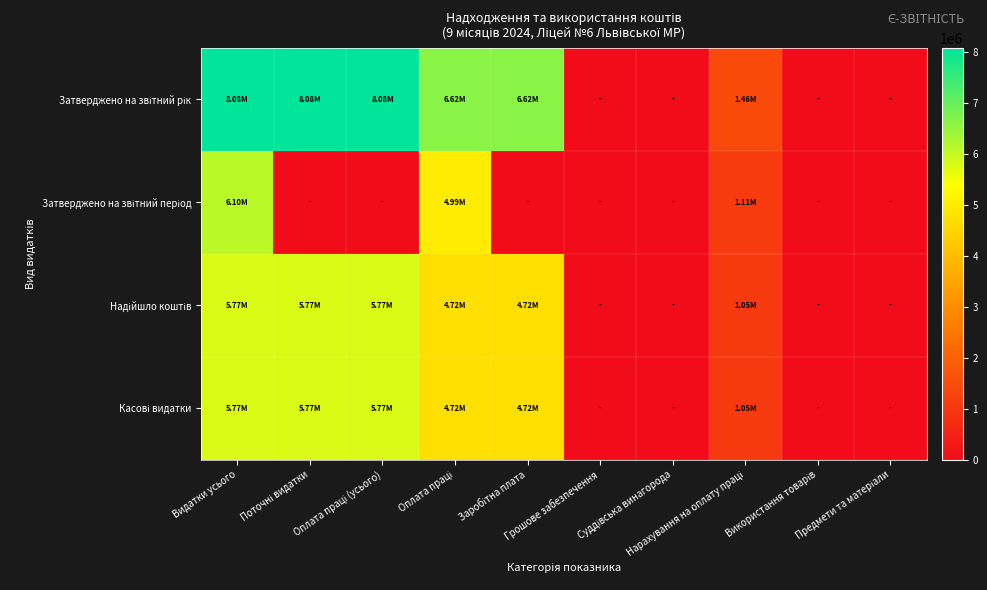

At which category is the sum across all series the highest?

Видатки усього